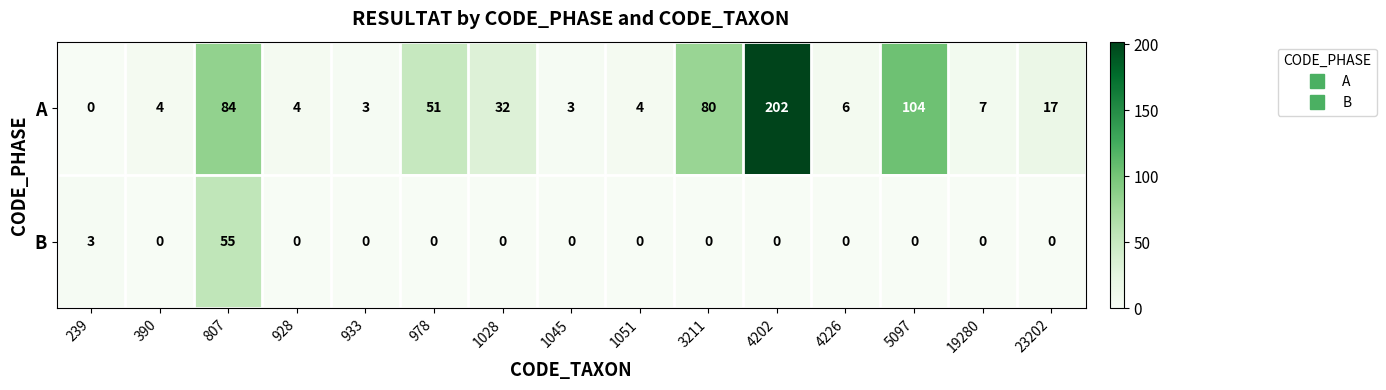

Reading left to right, what are all the values shown in this chart?

A: 0	4	84	4	3	51	32	3	4	80	202	6	104	7	17
B: 3	0	55	0	0	0	0	0	0	0	0	0	0	0	0